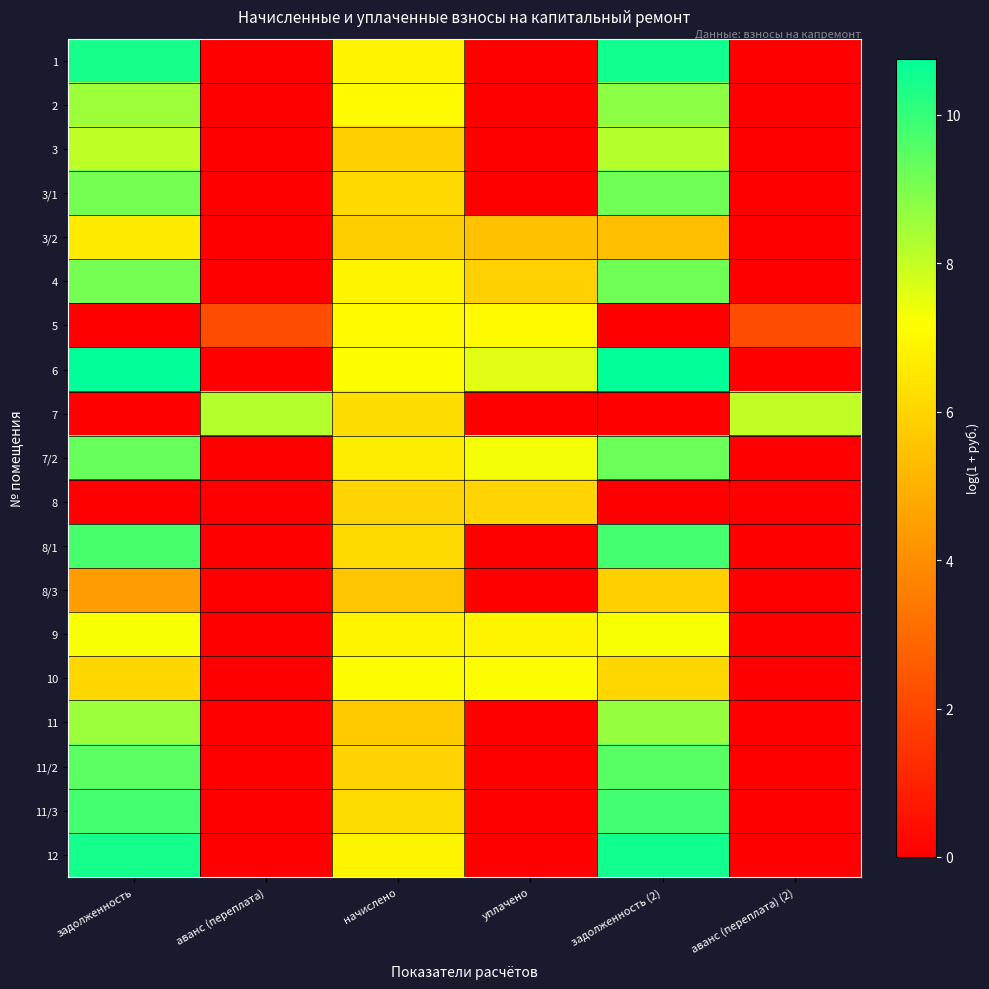

Between аванс (переплата) and задолженность (2), which is larger?

задолженность (2)